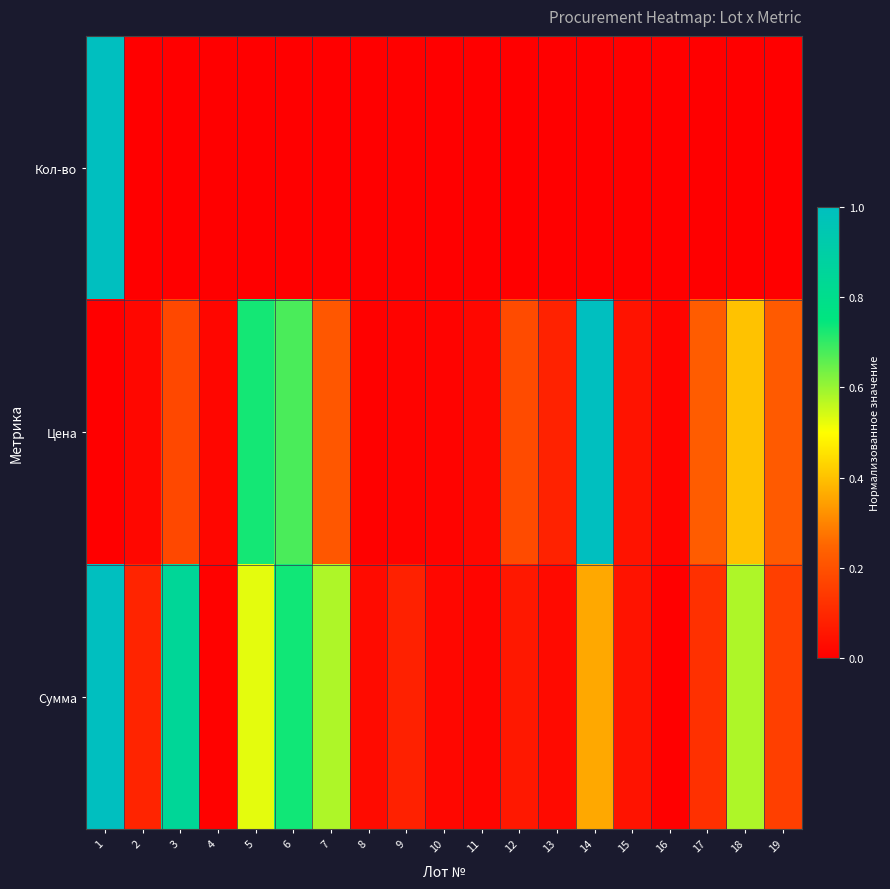

Rank the series at 11 from highest to lowest value.

Цена, Сумма, Кол-во